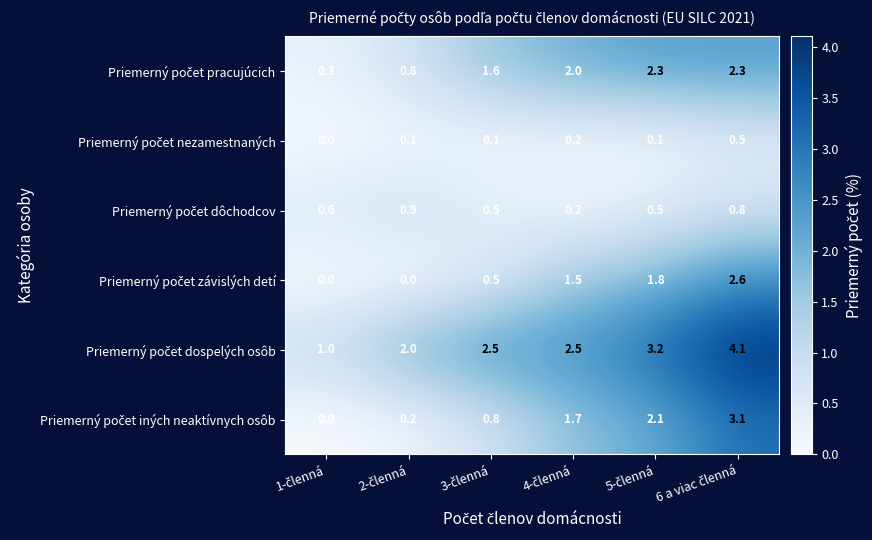

At how many categories does at least one series exceed 0?

6